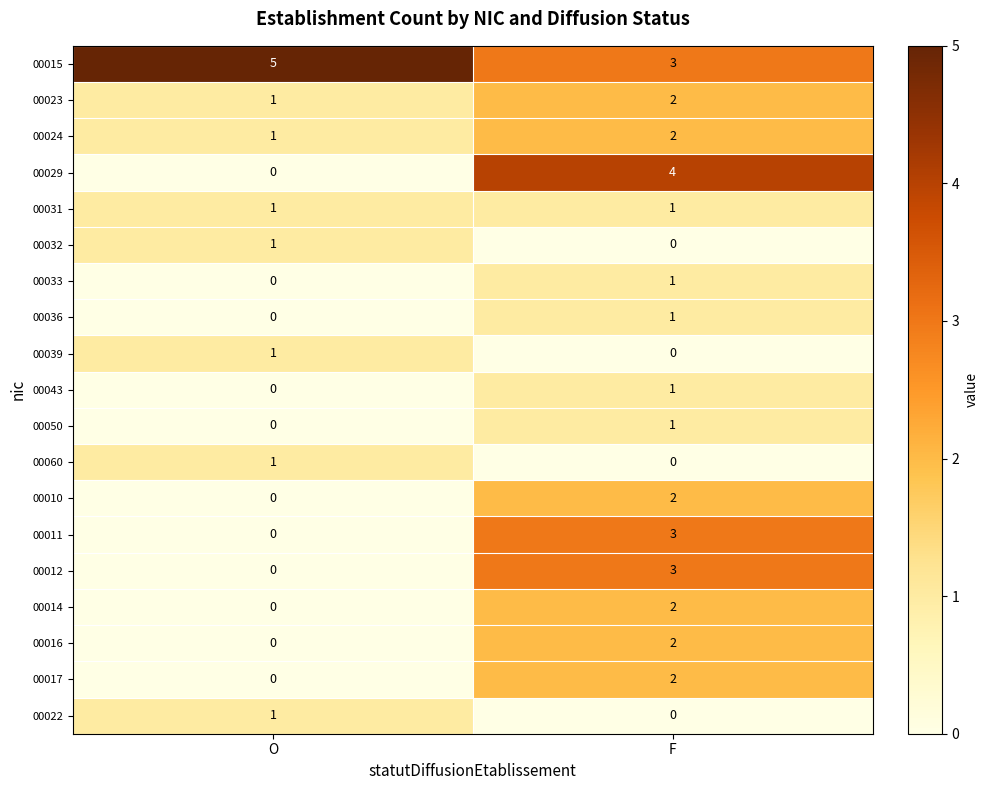

Which category has the highest value in the 00024 series?

F